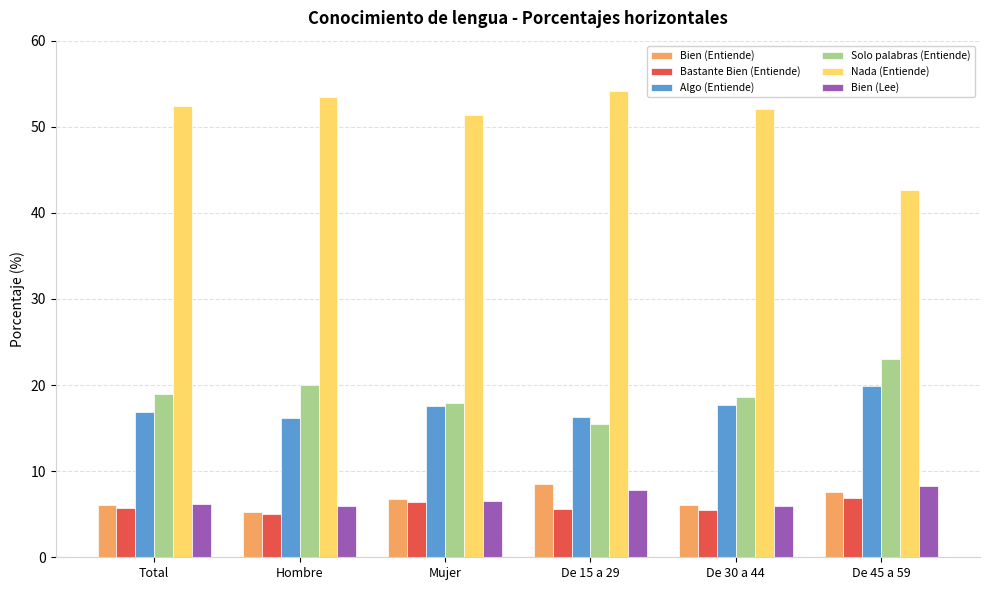

How many bars are there in total?

36